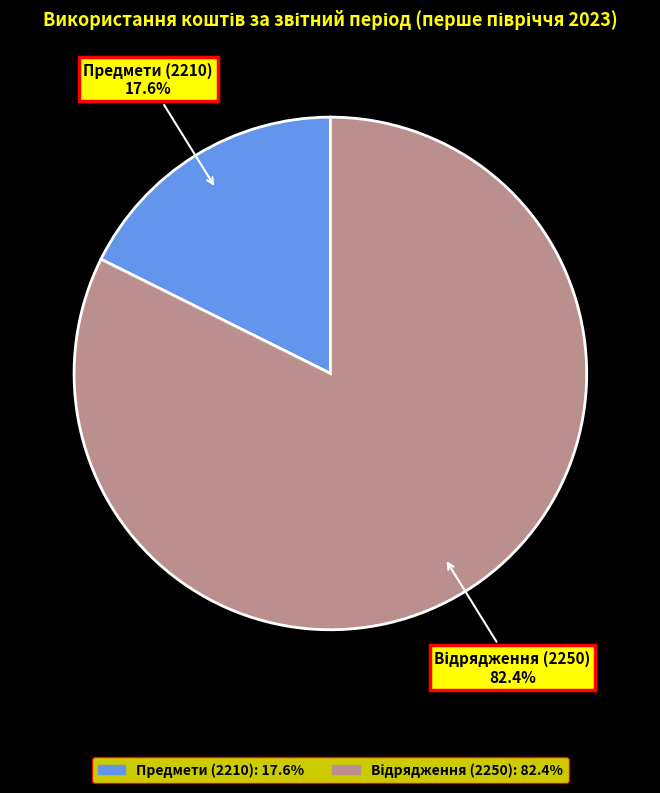

Is there a majority slice in this chart?

Yes